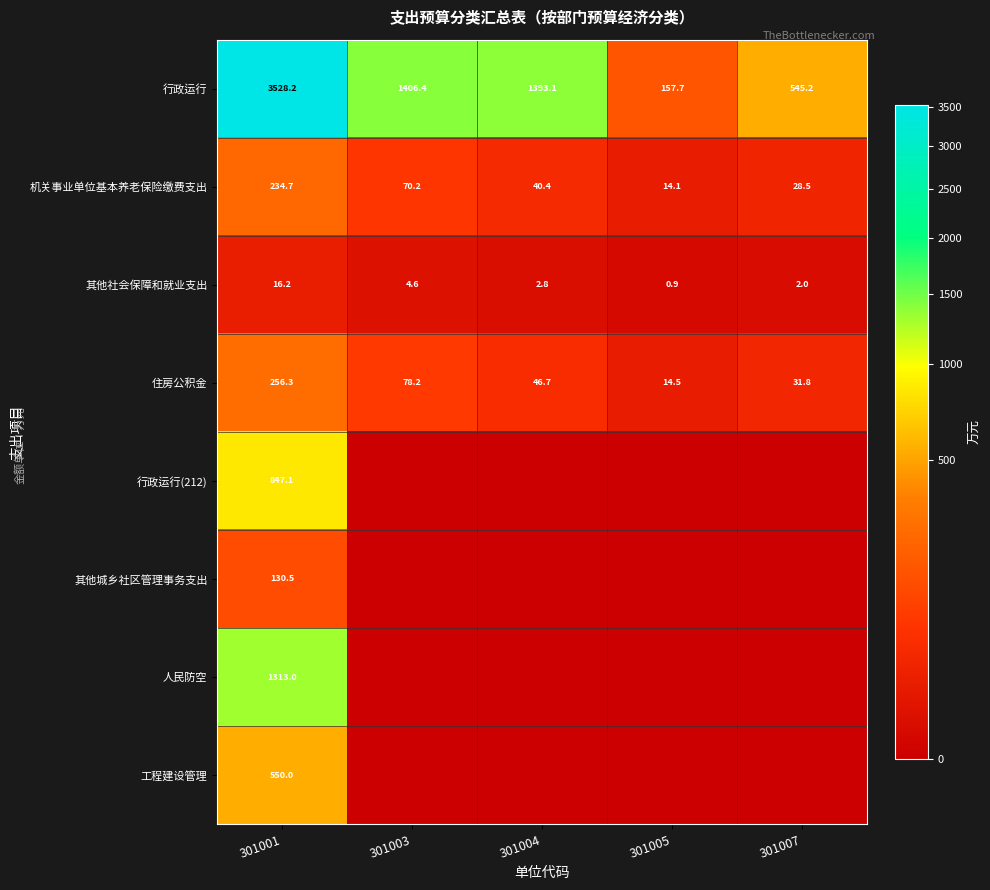

At how many categories does at least one series exceed 1522?

1